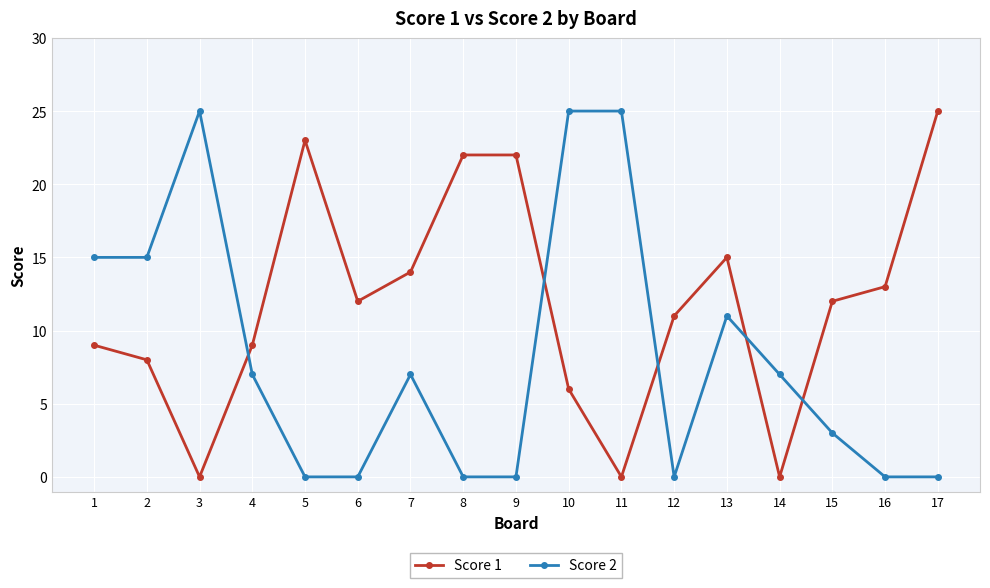

After their last crossing, which series has the higher values: Score 2 or Score 1?

Score 1